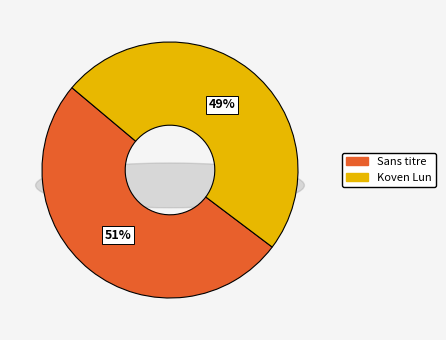

Is the sum of Koven Lun and Sans titre greater than half?

Yes